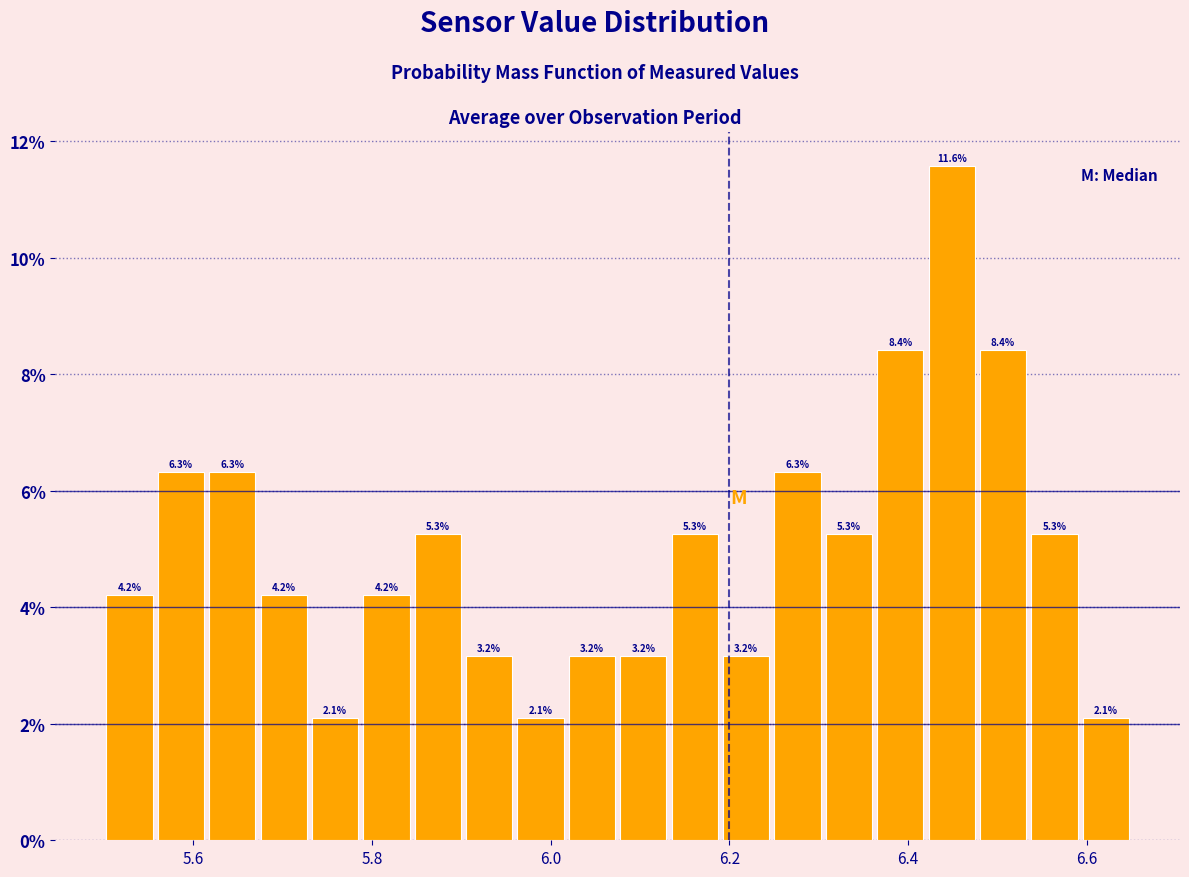

Around what value on the x-axis is the tallest bar? Give the approximate position of its centre, as read against the axis.

6.44